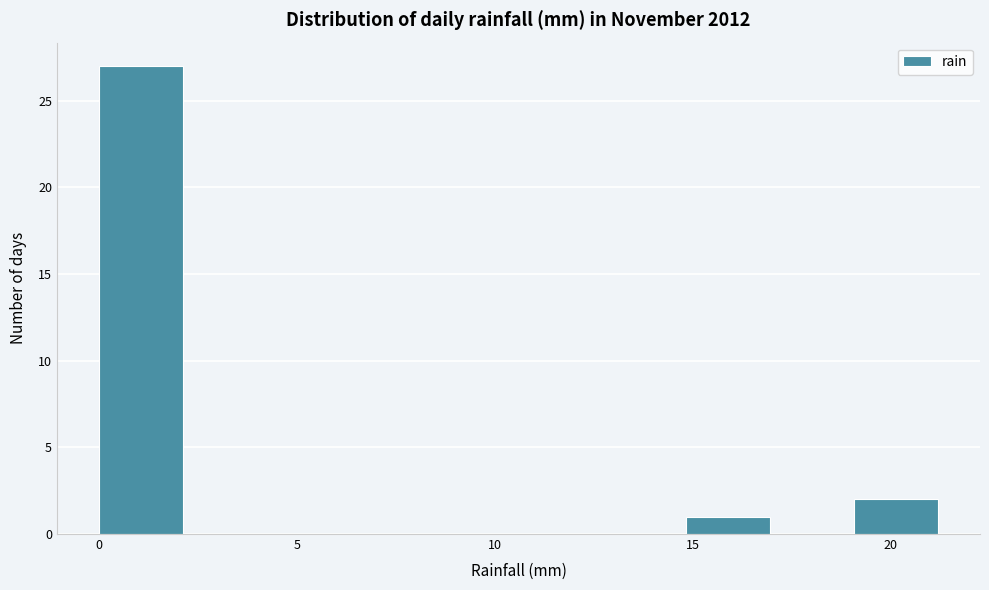

Reading left to right, list every bar in this chart as the range it spans on the x-axis followed by its height. Neither the bar edges nor the heights are printed on the chart, so give them approximately, as read against the axes.

0.0 to 2.0: 27
2.0 to 4.0: 0
4.0 to 6.5: 0
6.5 to 8.5: 0
8.5 to 10.5: 0
10.5 to 12.5: 0
12.5 to 15.0: 0
15.0 to 17.0: 1
17.0 to 19.0: 0
19.0 to 21.0: 2